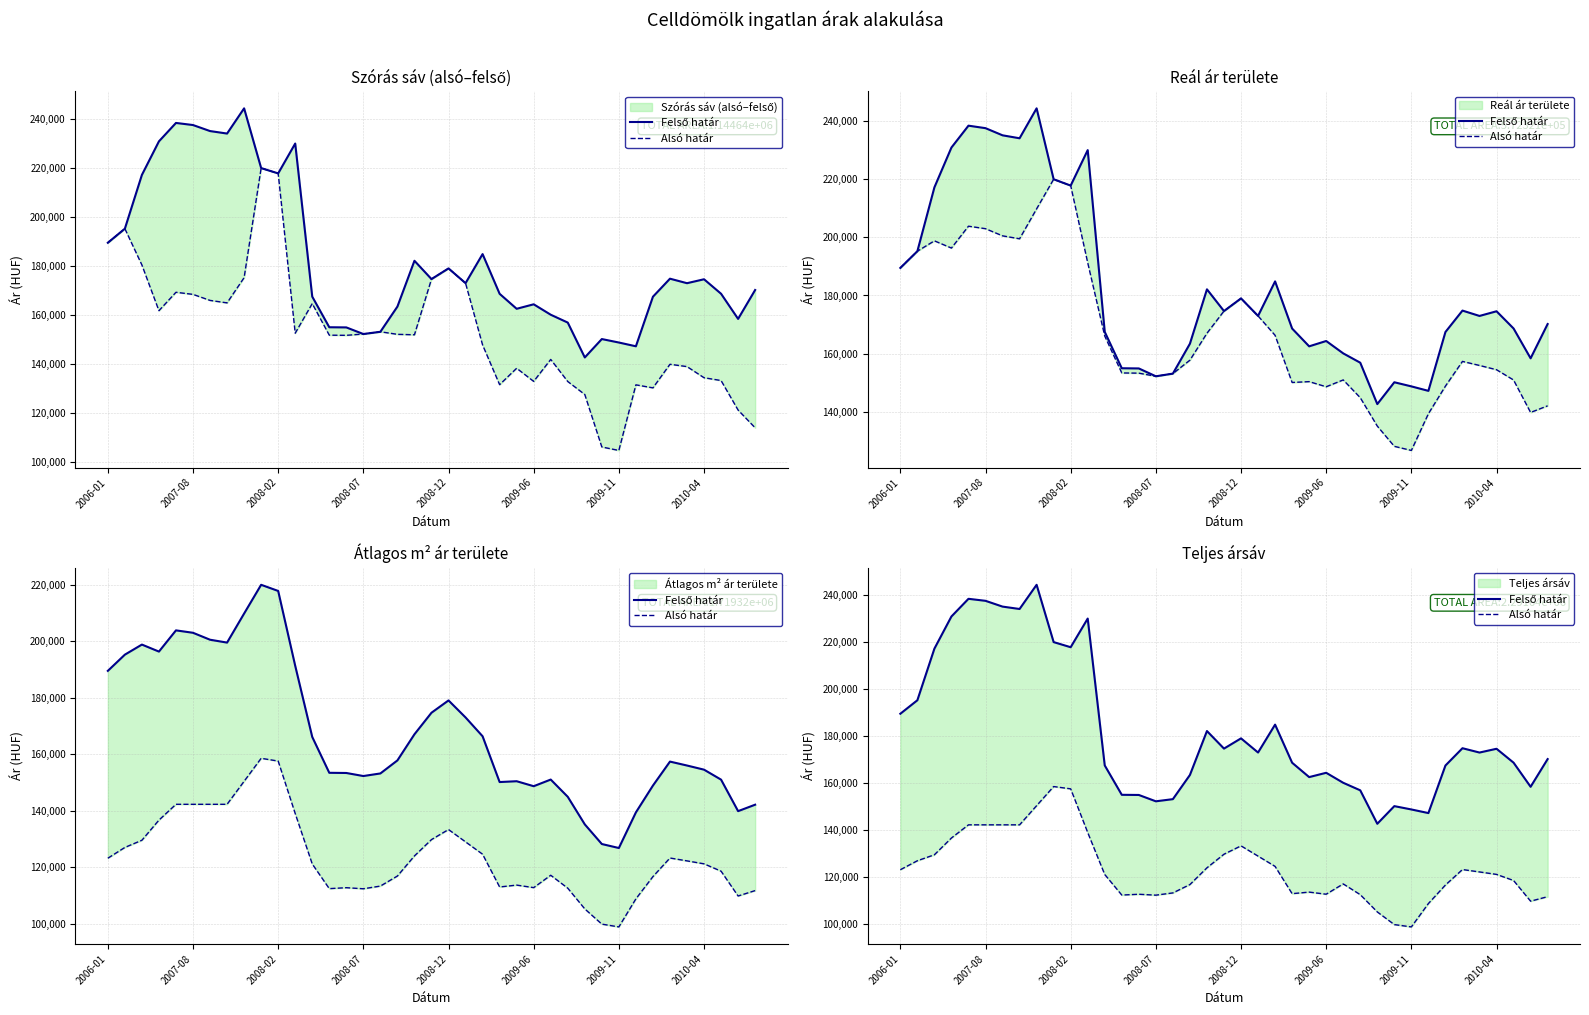

What is the smallest value displayed?

98888